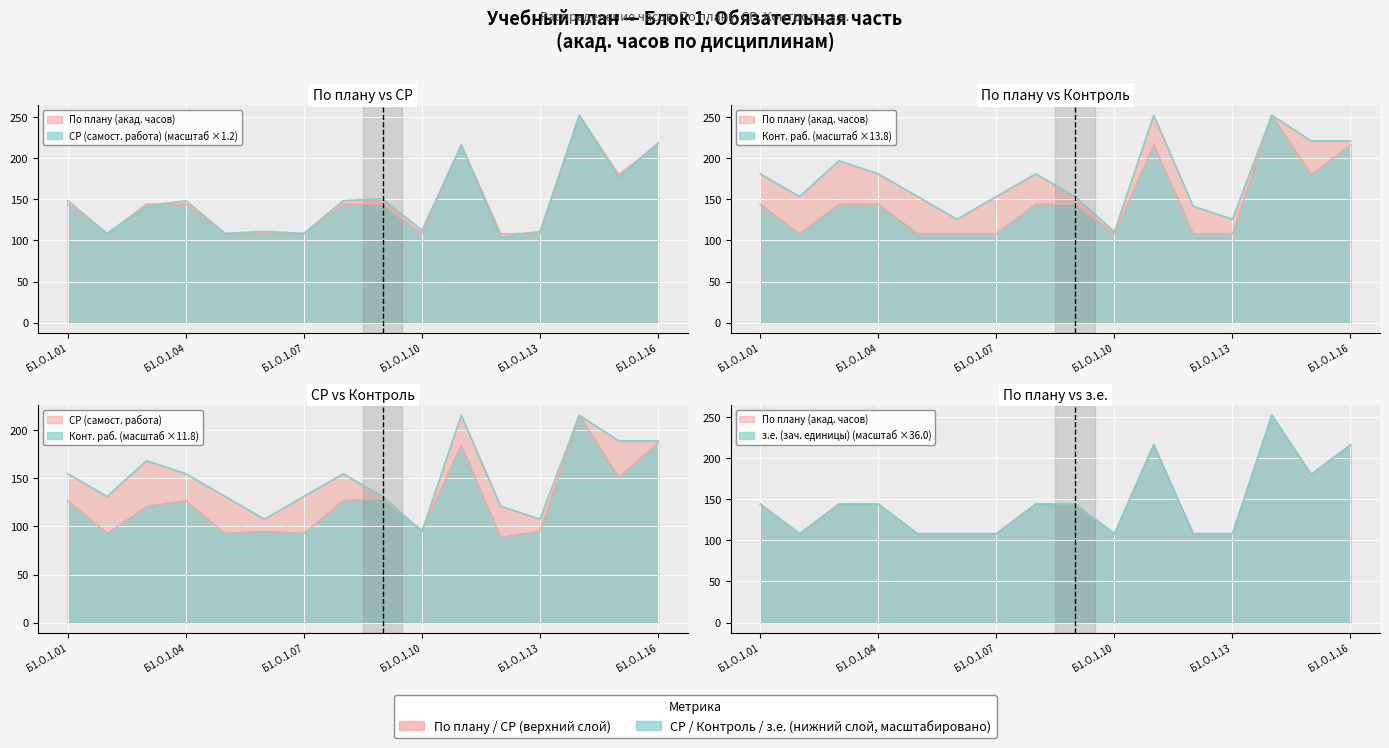

In По плану (акад. часов), how many points are higher than both neighbors (excluding endpoints)?

2